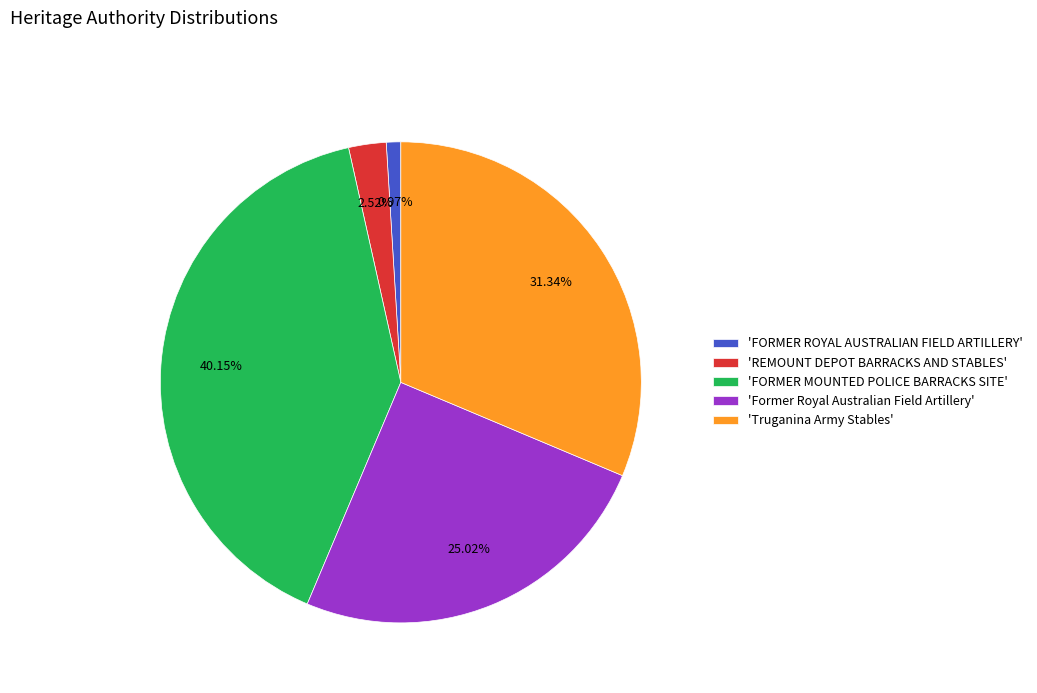

Is the sum of 'FORMER ROYAL AUSTRALIAN FIELD ARTILLERY' and 'Former Royal Australian Field Artillery' greater than half?

No